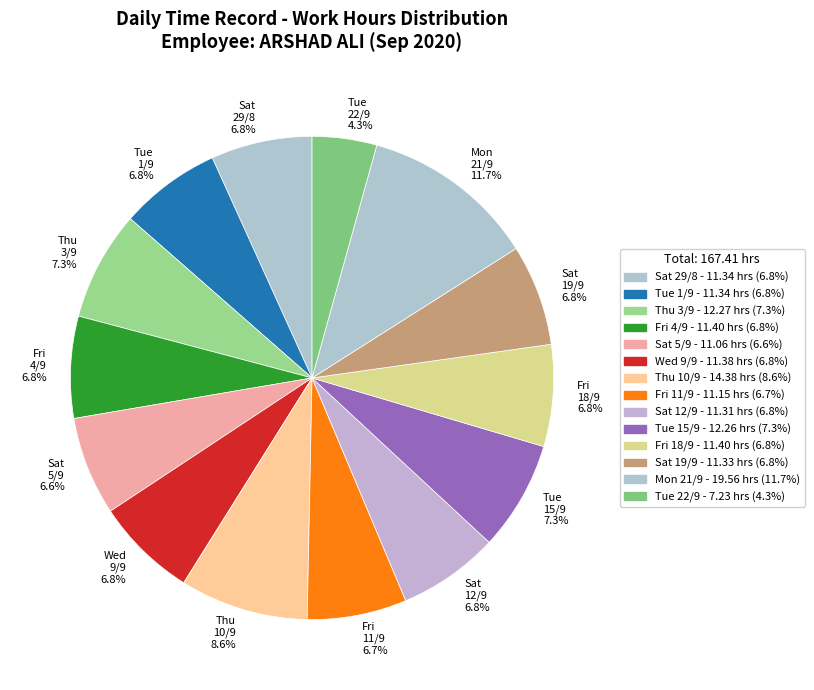

How many slices are in this pie chart?

14